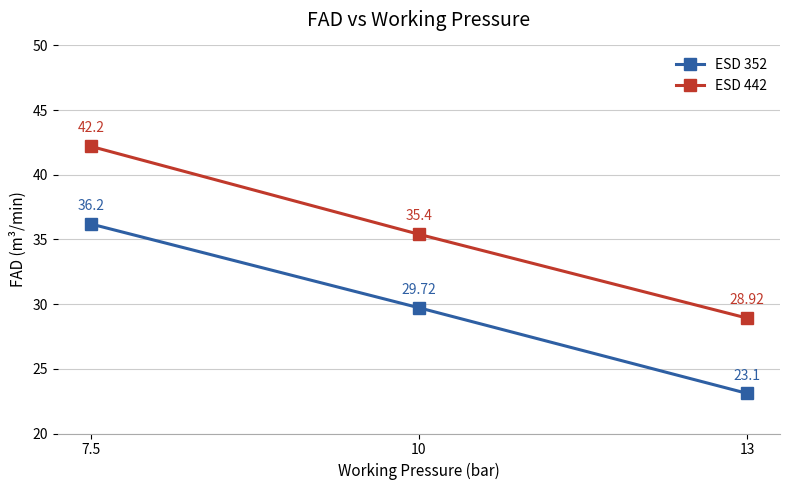

True or false: ESD 352 has a value of 29.7 at 10.

True